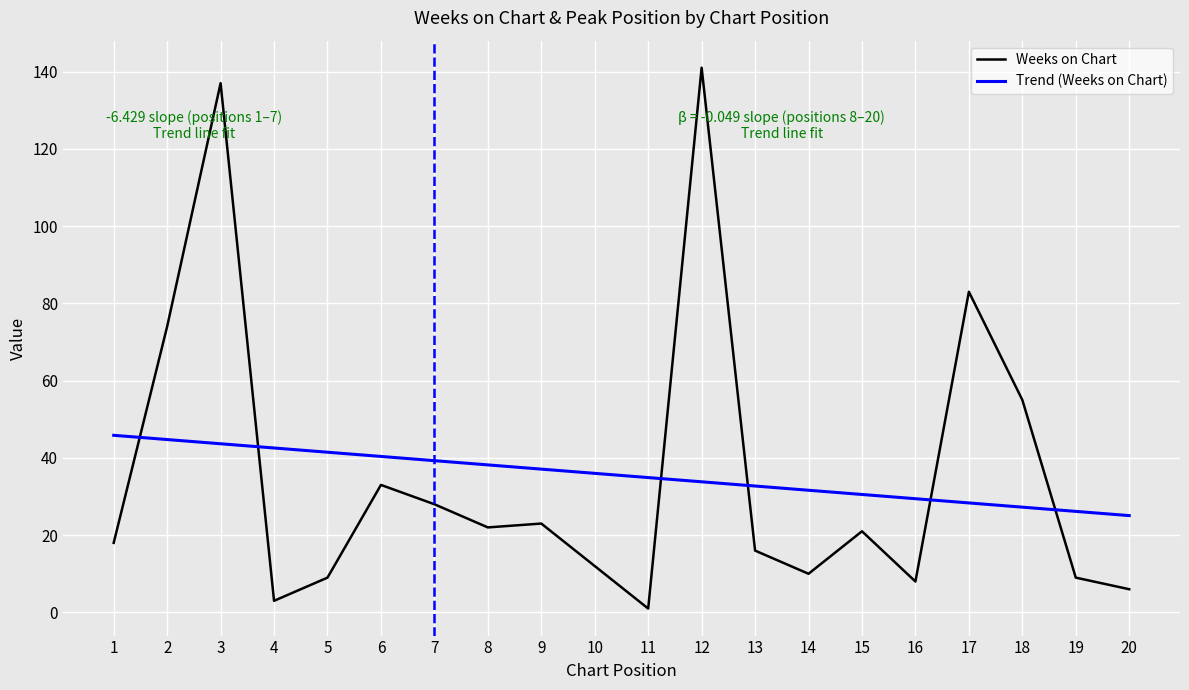

True or false: Weeks on Chart has a value of 15.7 at 9.

False